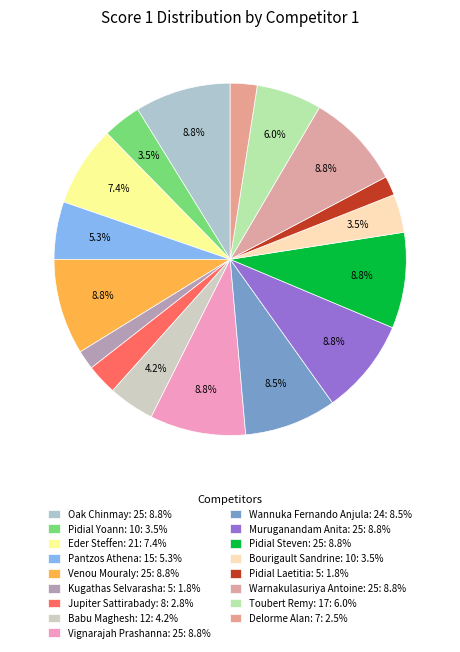

To the nearest percent, what is the combined percentage of Oak Chinmay: 25 and Pidial Steven: 25?

18%